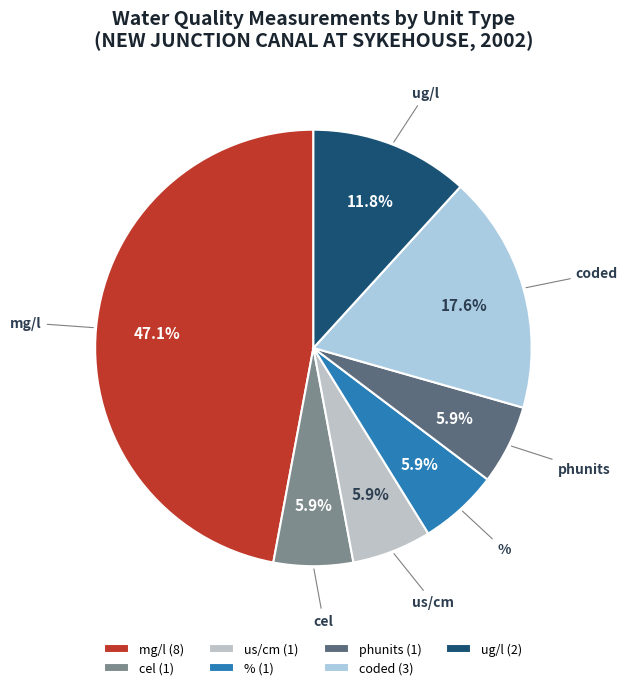

How many slices are in this pie chart?

7